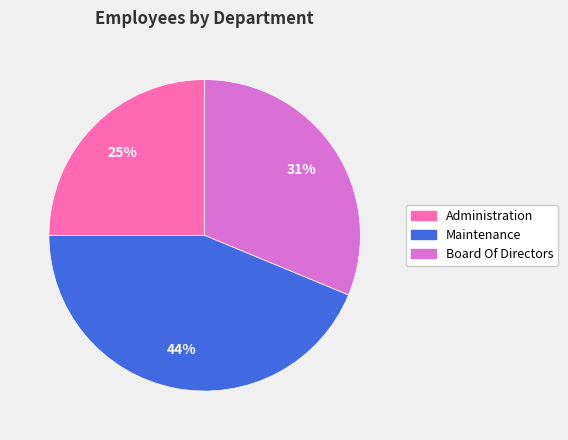

Which category has the biggest portion of the pie?

Maintenance